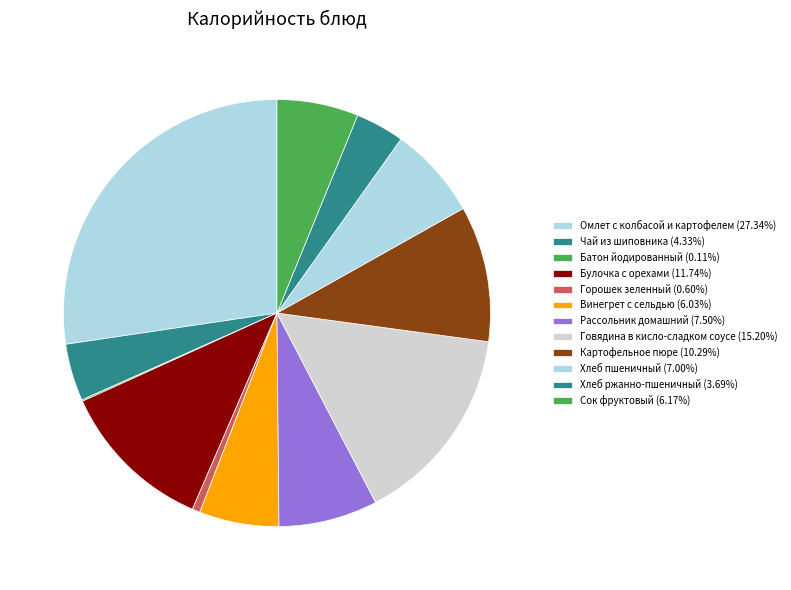

Combined, what portion of the pie is Говядина в кисло-сладком соусе and Хлеб пшеничный?

22.2%